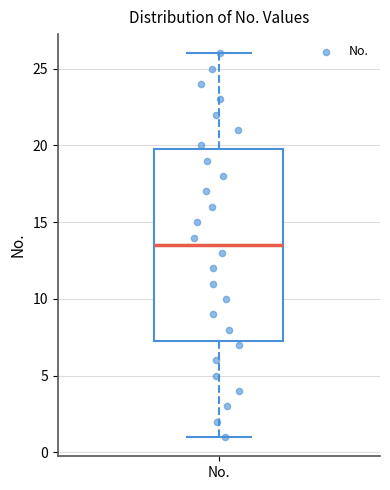

Read this box plot against the y-axis: the position of the median line, the range covered by the box, and the ends of both whiskers. The values are not printed on the chart, so give them approximately, as read against the axis.

median 13.5, box 7.5 to 20.0, whiskers 1.0 to 26.0